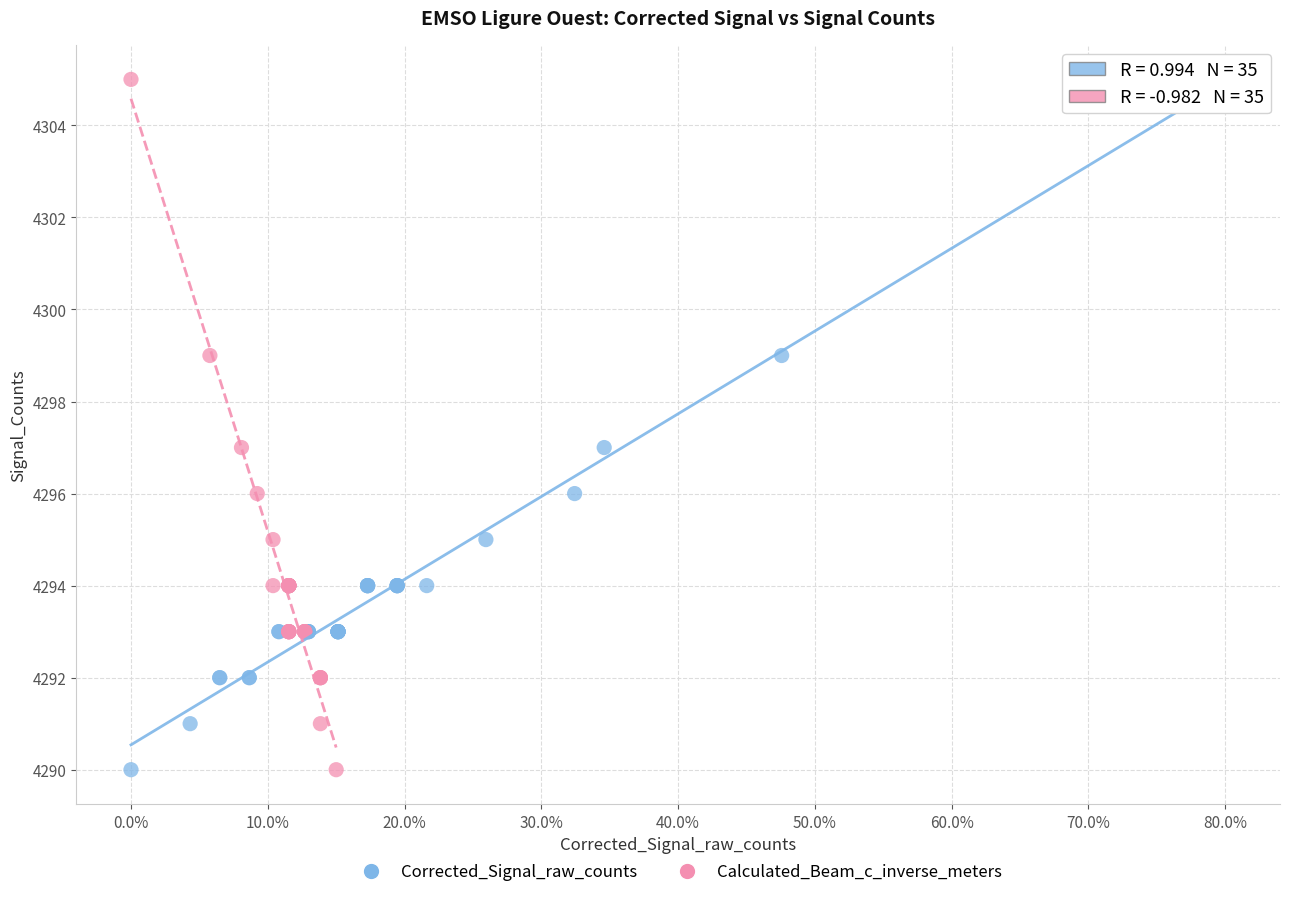

What are all the series names shown in the legend?

Corrected_Signal_raw_counts, Calculated_Beam_c_inverse_meters